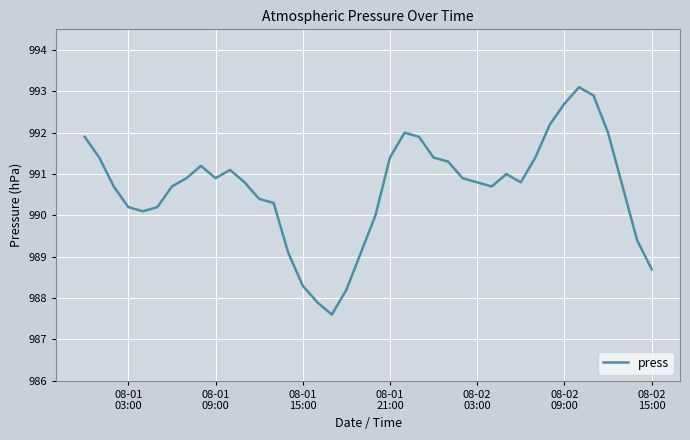

What is the maximum value shown in the chart?

993.1